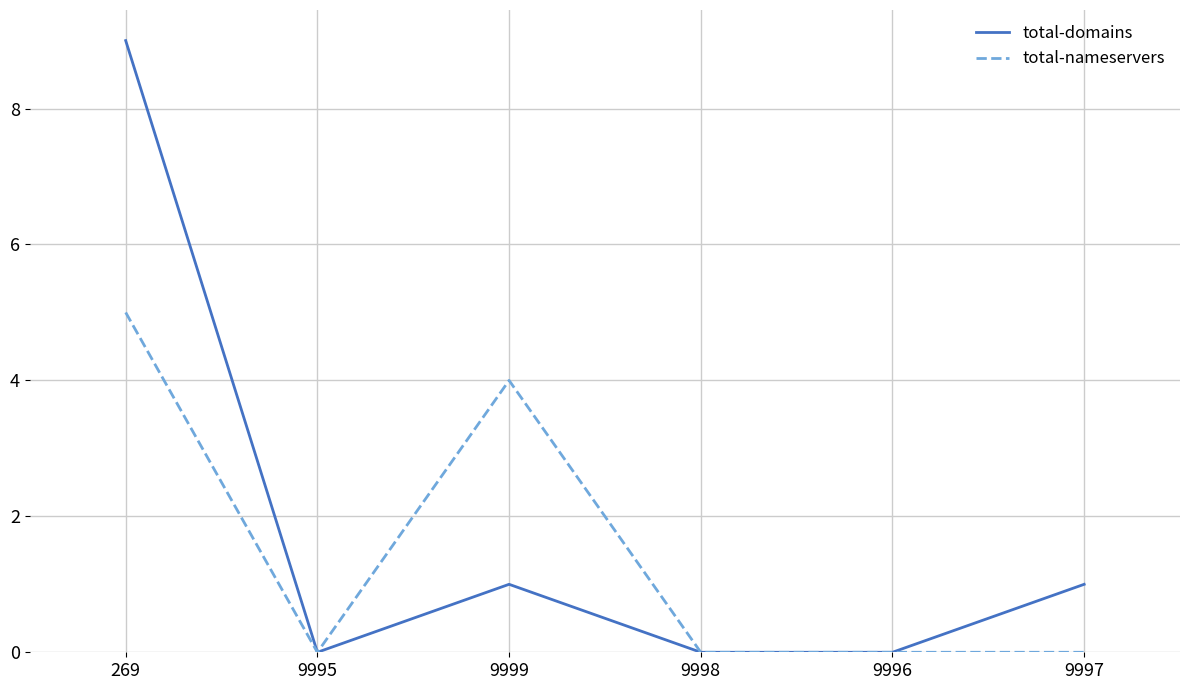

At which category does the chart reach its peak across all series?

269